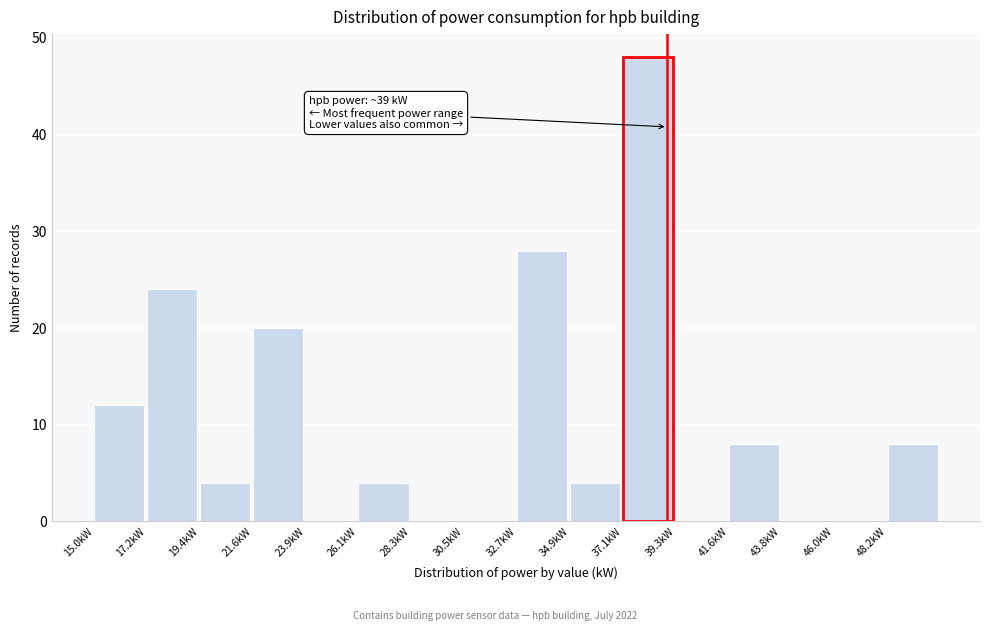

Over which range of the x-axis is the bar tallest?

37.0 to 39.5